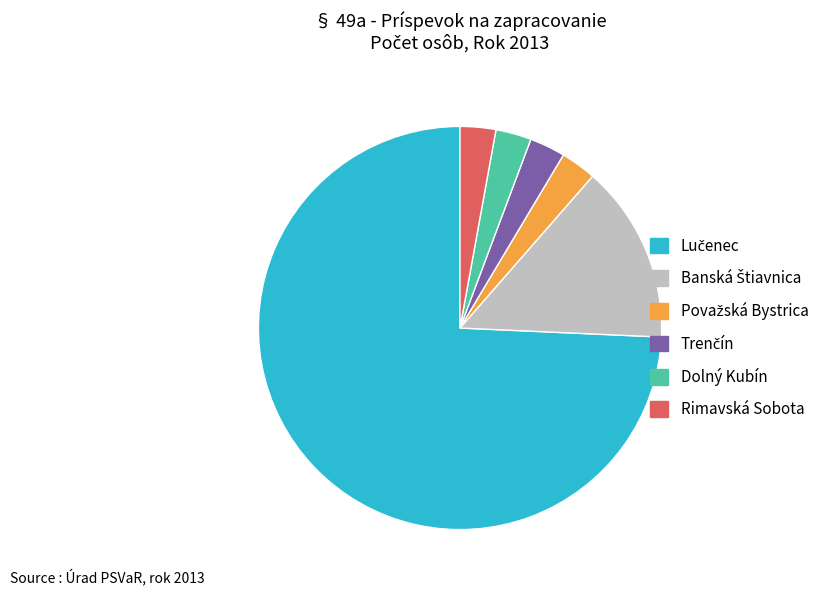

Is there any slice that represents more than half of the pie?

Yes